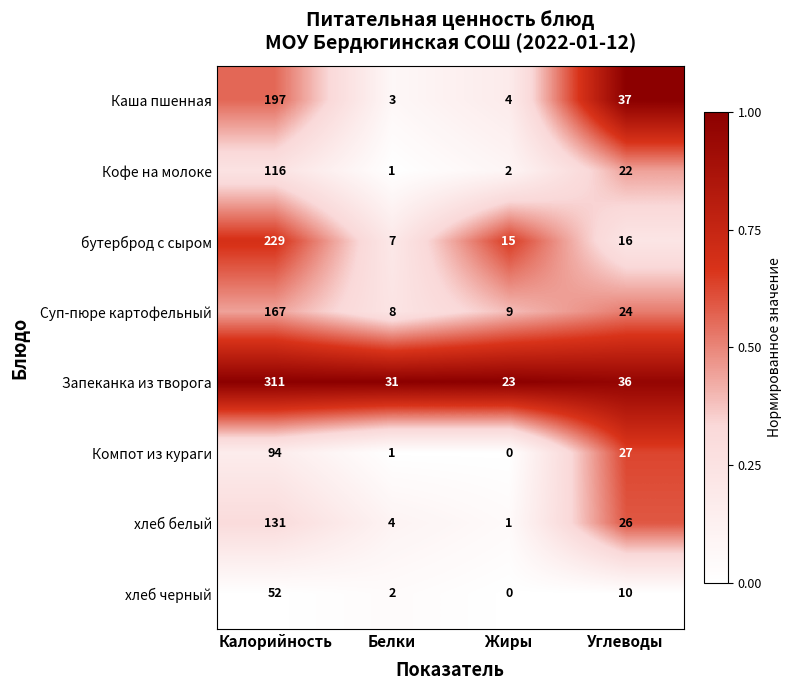

What is the difference between the maximum and minimum values in the Кофе на молоке series?

115